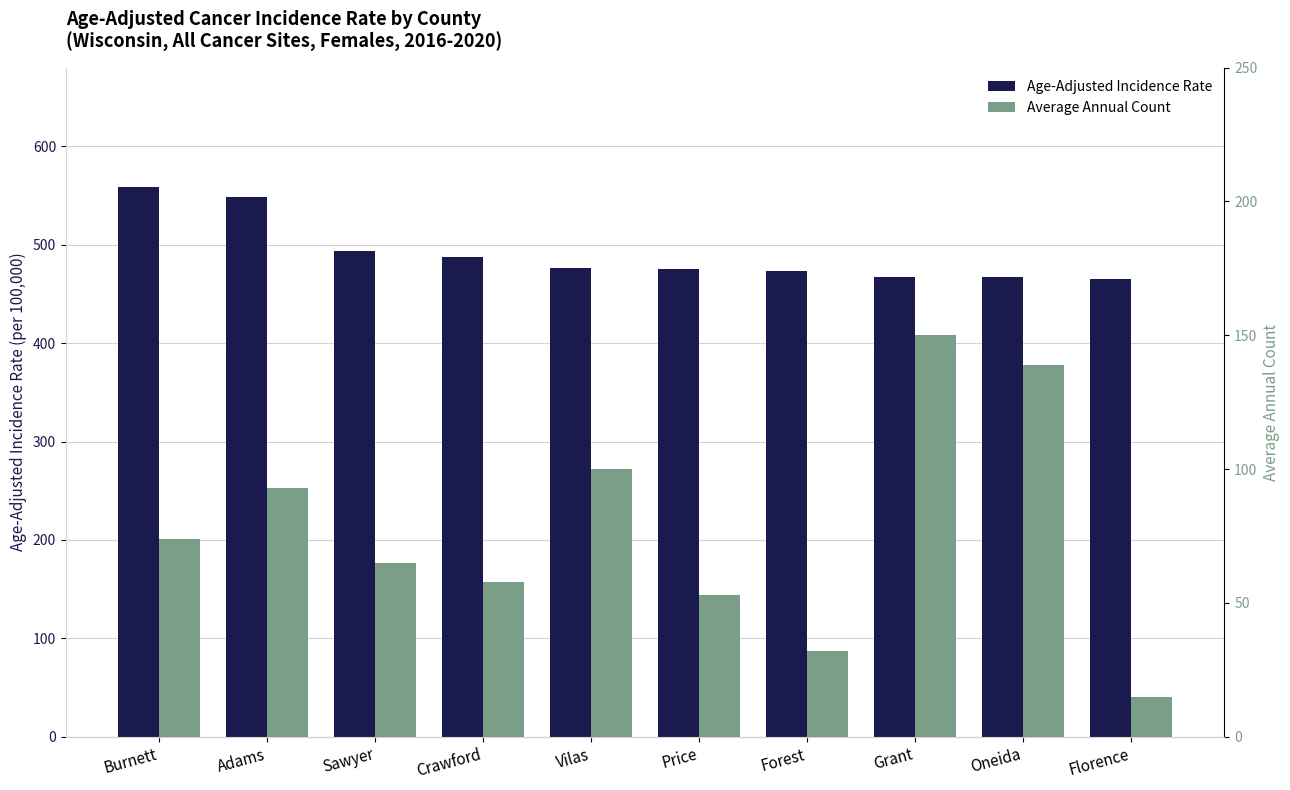

Rank the categories by Average Annual Count value from highest to lowest.

Grant, Oneida, Vilas, Adams, Burnett, Sawyer, Crawford, Price, Forest, Florence